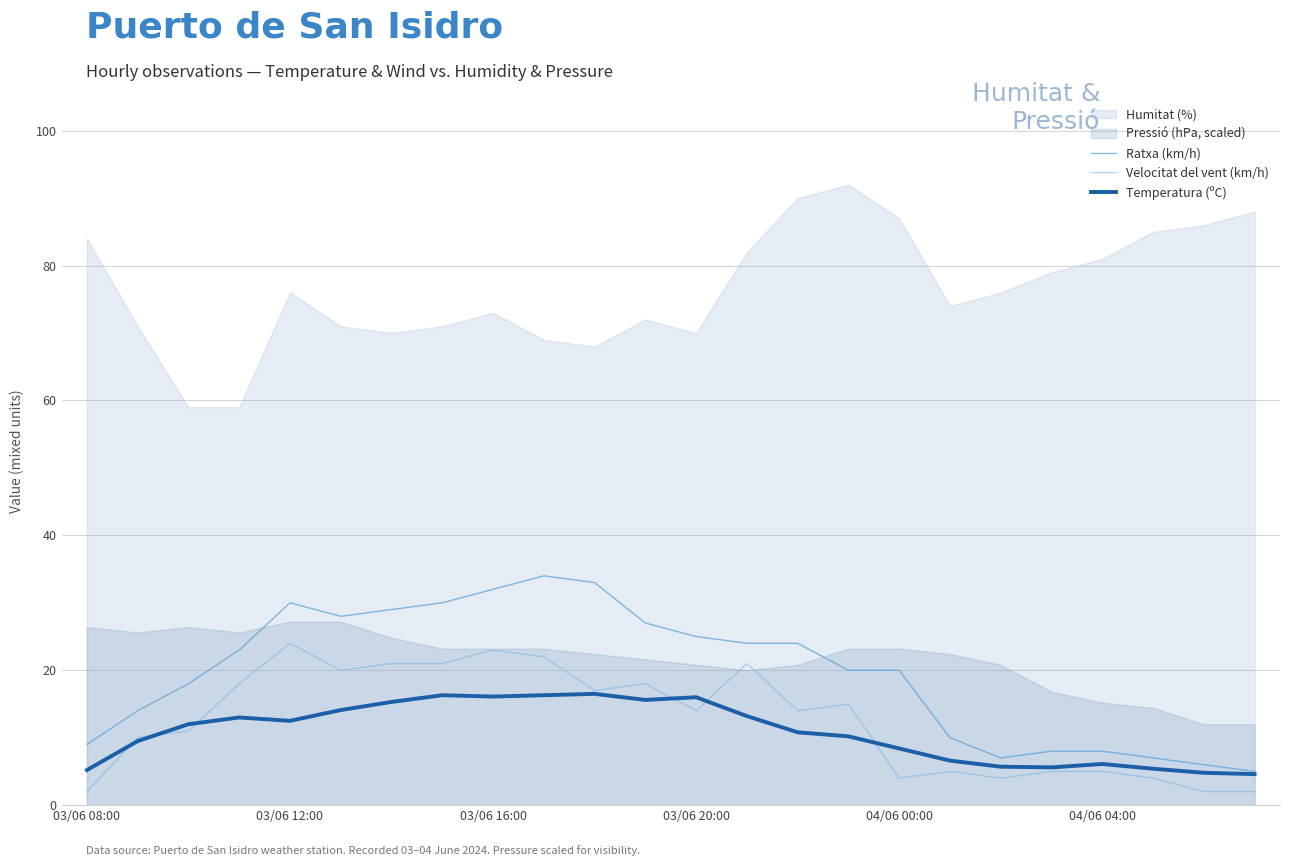

What is the highest value of the Temperatura (ºC) series?

16.5